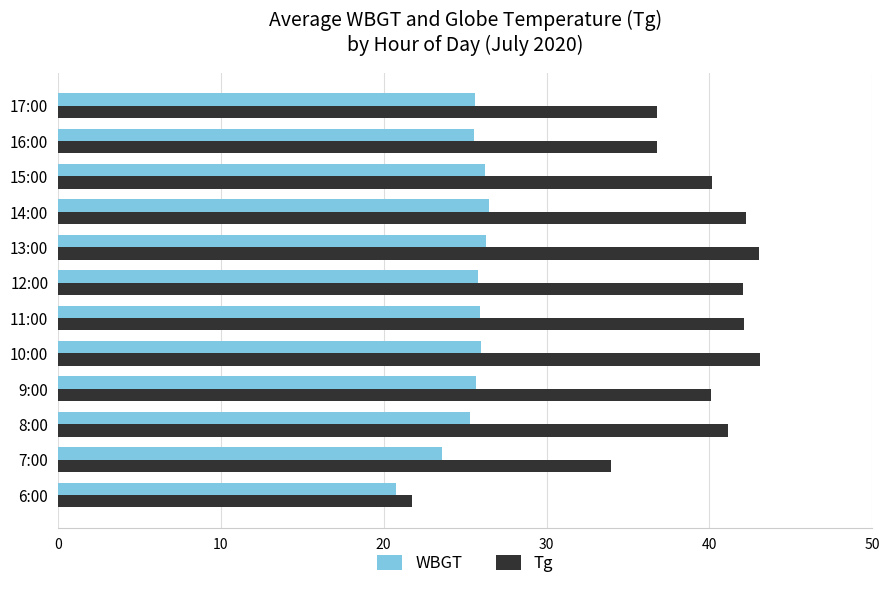

Where is WBGT nearest to the value 23?

7:00